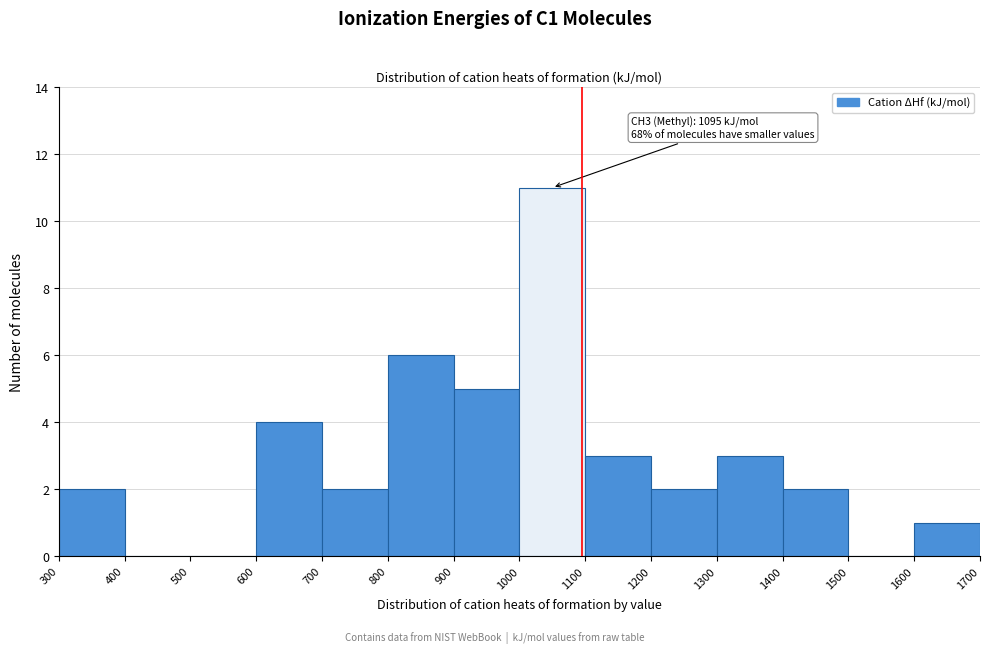

Which range on the x-axis has the tallest bar?

1000 to 1100